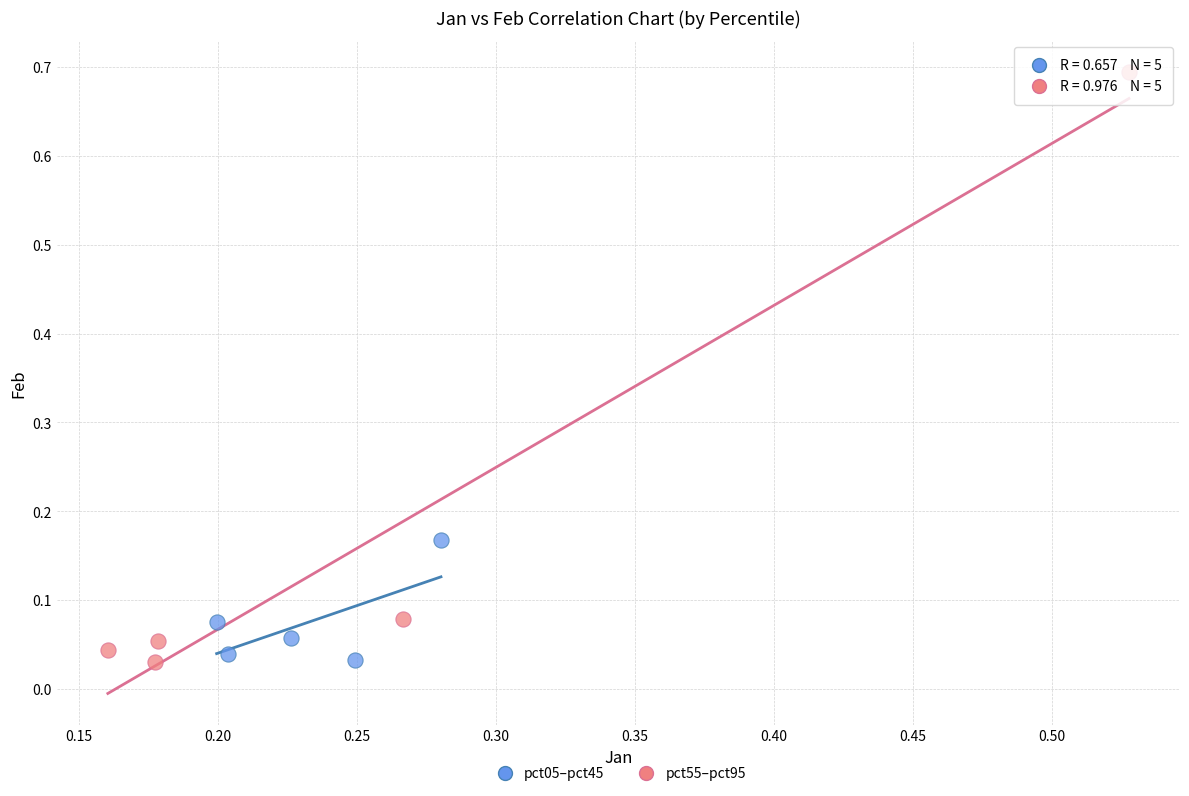

What are all the series names shown in the legend?

pct05–pct45, pct55–pct95